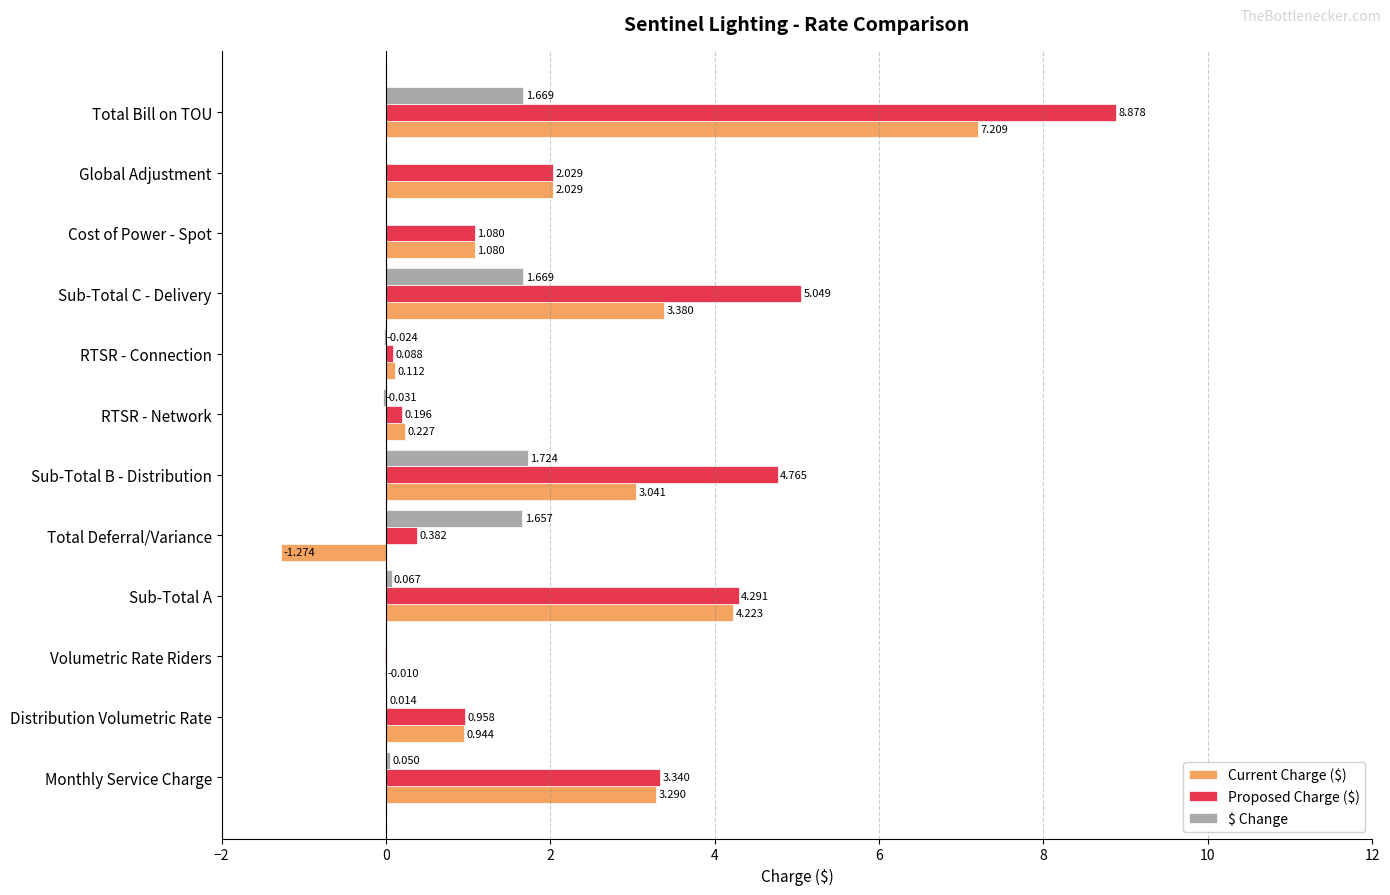

Which category has the highest value across all series?

Total Bill on TOU